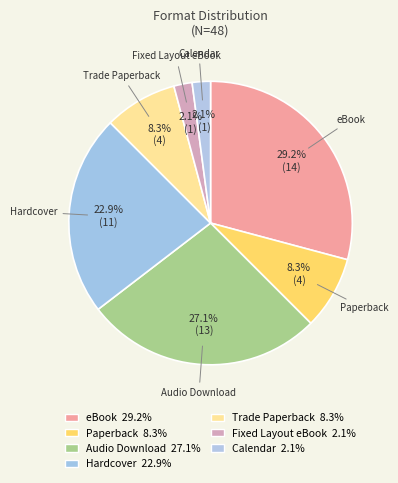

Is there a majority slice in this chart?

No